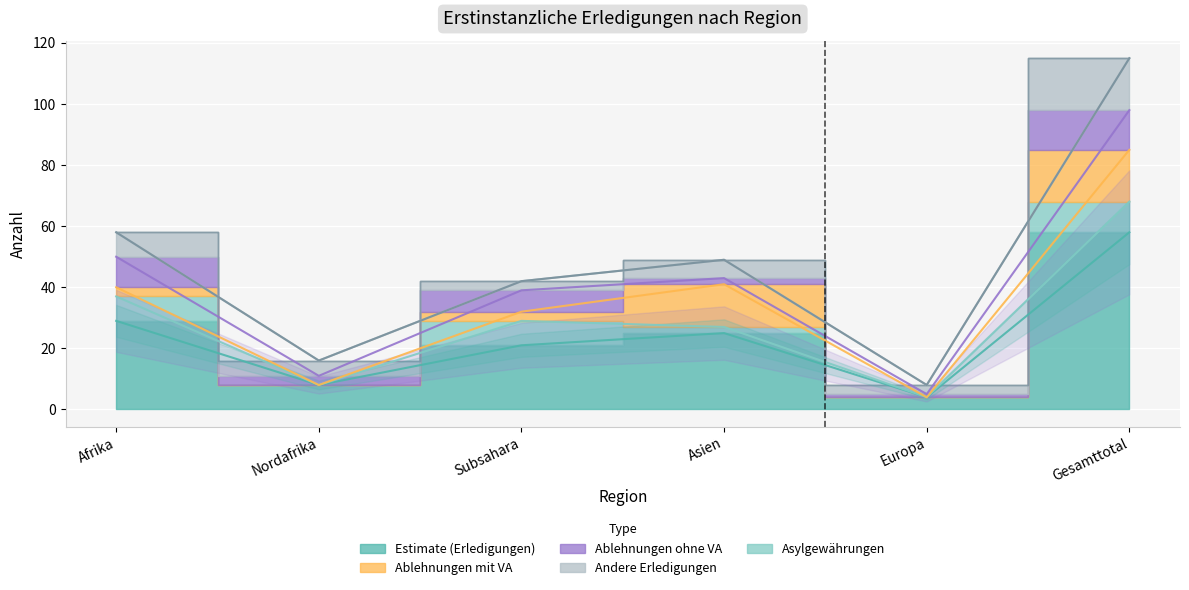

How many intersections are there between Andere Erledigungen and Asylgewährungen?

2